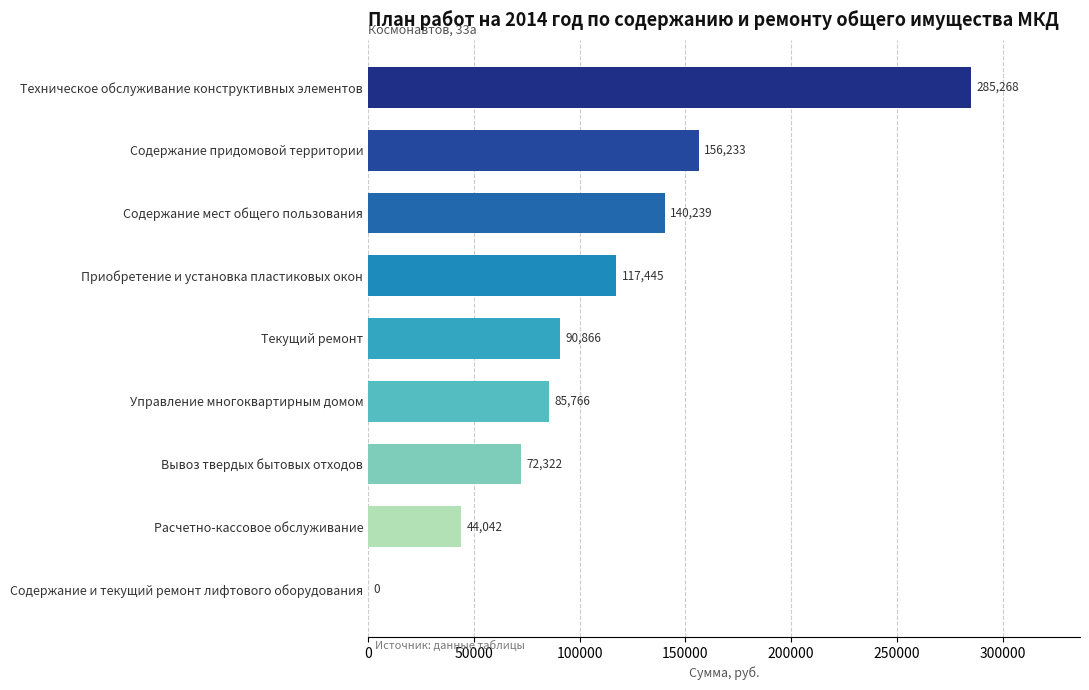

Between Техническое обслуживание конструктивных элементов and Содержание и текущий ремонт лифтового оборудования, which is larger?

Техническое обслуживание конструктивных элементов